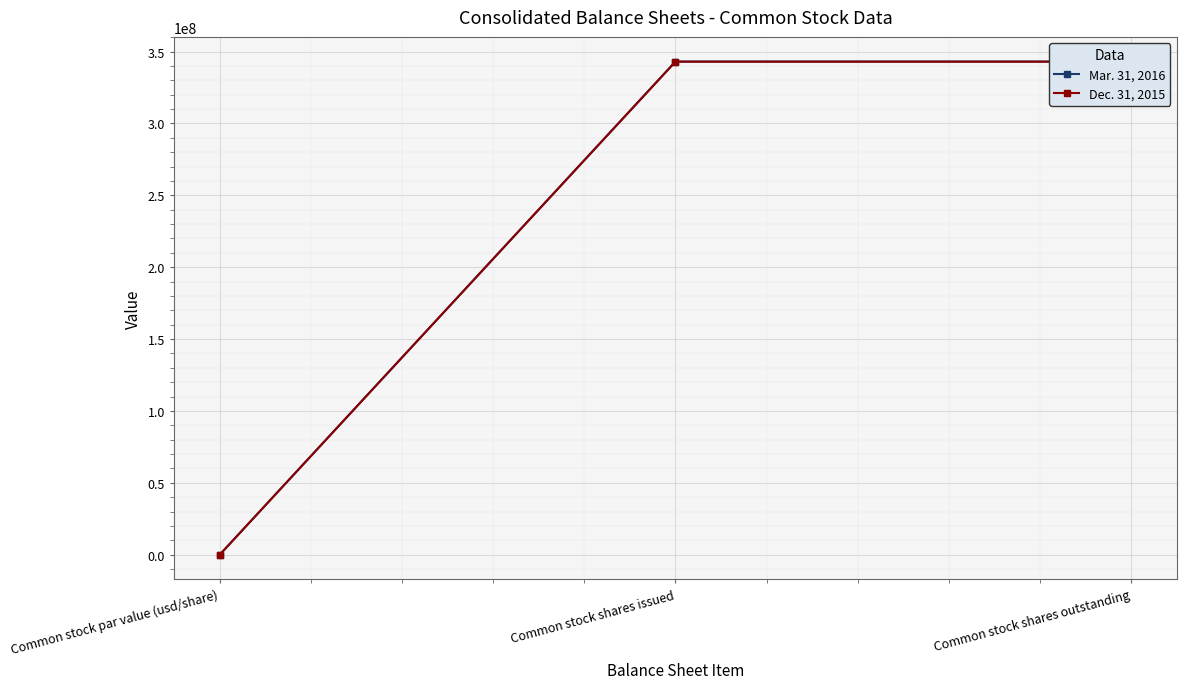

At Common stock par value (usd/share), list the series in order from smallest to largest.

Mar. 31, 2016, Dec. 31, 2015